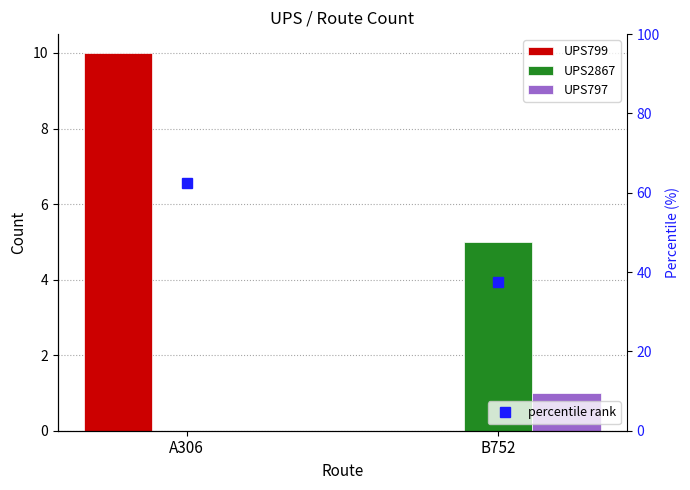

What are all the series names shown in the legend?

UPS799, UPS2867, UPS797